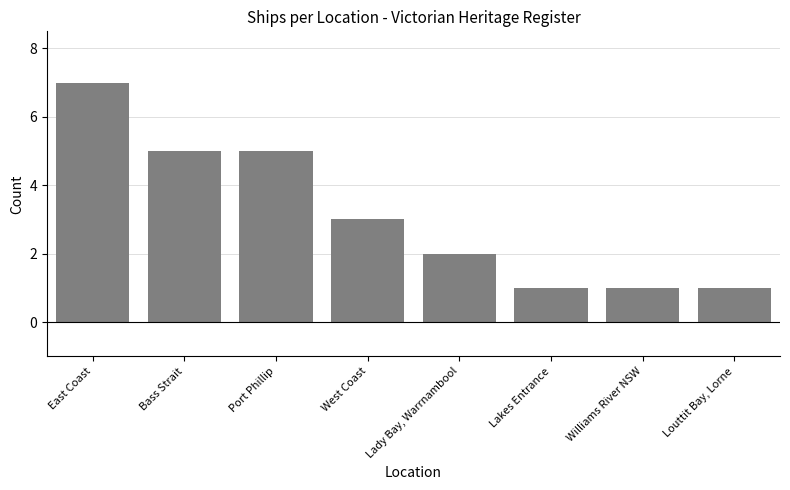

What is the difference between the maximum and minimum values?

6